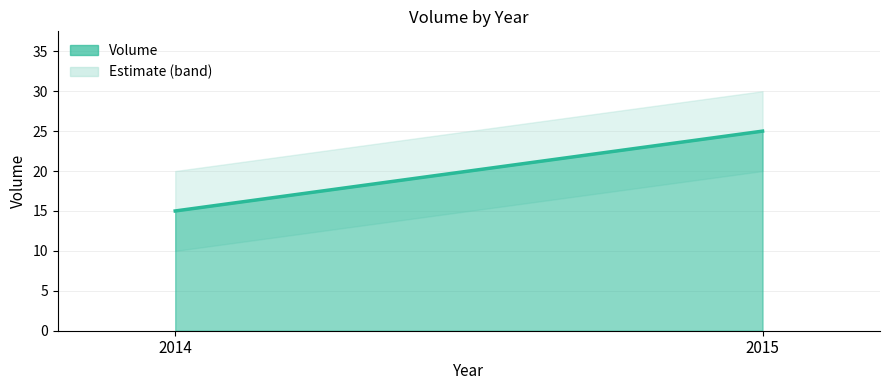

True or false: the data shows 2 at 2015.

False